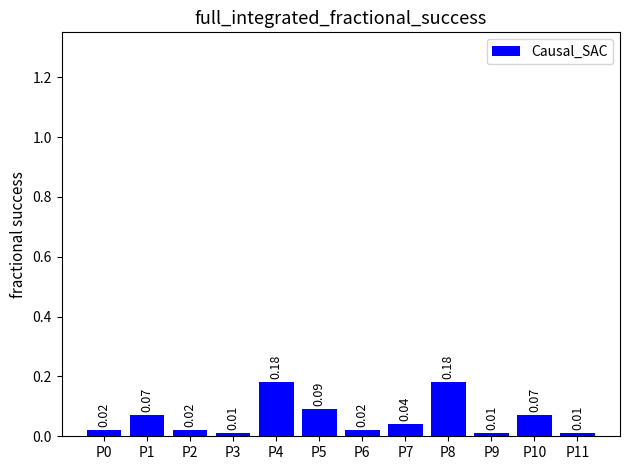

Which has a higher value, P1 or P3?

P1